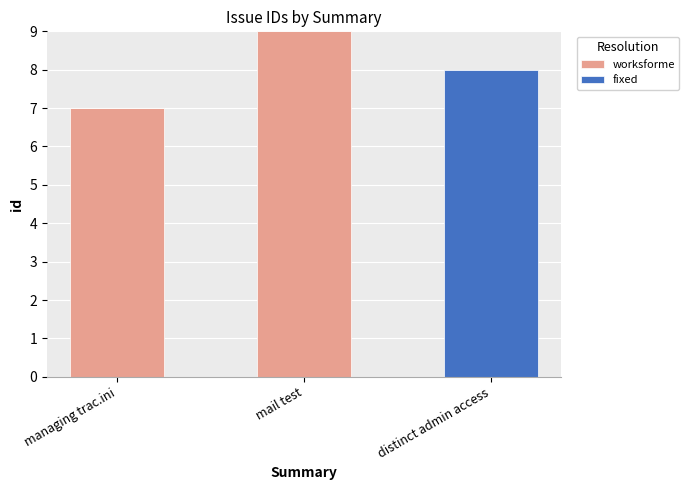

What is the sum of all worksforme values?

16